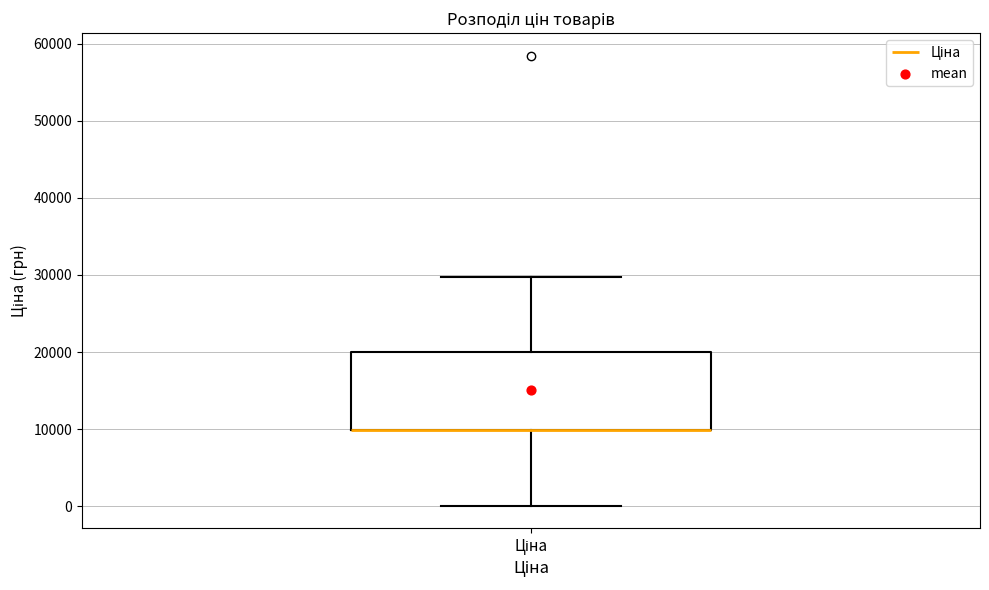

Read this box plot against the y-axis: the position of the median line, the range covered by the box, and the ends of both whiskers. The values are not printed on the chart, so give them approximately, as read against the axis.

median 10000 (drawn on the box's lower edge), box 10000 to 20000, whiskers 0 to 30000